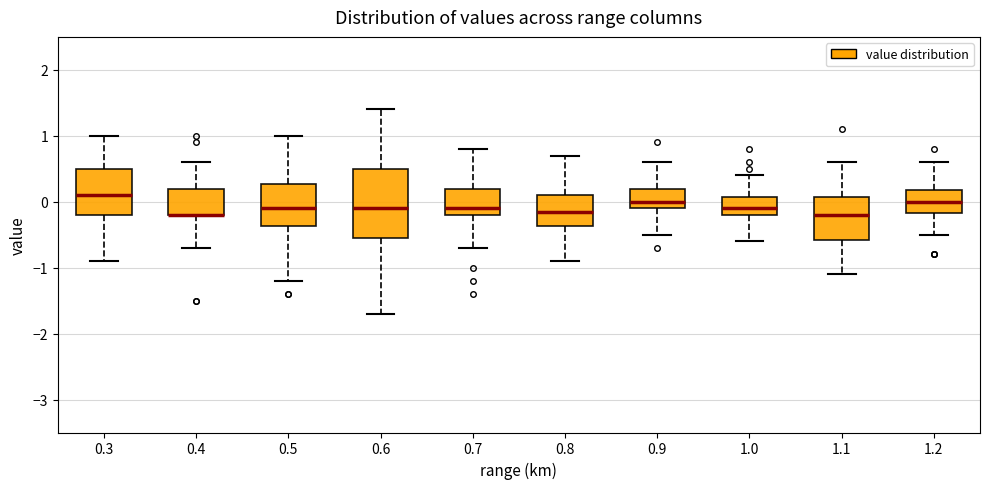

Reading left to right, read every box against the y-axis: the position of its median line, the range the box covers, and the ends of its whiskers. The values are not printed on the chart, so give them approximately, as read against the axis.

0.3: median 0.1, box -0.2 to 0.5, whiskers -0.9 to 1.0
0.4: median -0.2 (drawn on the box's lower edge), box -0.2 to 0.2, whiskers -0.7 to 0.6
0.5: median -0.1, box -0.4 to 0.3, whiskers -1.2 to 1.0
0.6: median -0.1, box -0.5 to 0.5, whiskers -1.7 to 1.4
0.7: median -0.1, box -0.2 to 0.2, whiskers -0.7 to 0.8
0.8: median -0.1, box -0.4 to 0.1, whiskers -0.9 to 0.7
0.9: median 0.0, box -0.1 to 0.2, whiskers -0.5 to 0.6
1.0: median -0.1, box -0.2 to 0.1, whiskers -0.6 to 0.4
1.1: median -0.2, box -0.6 to 0.1, whiskers -1.1 to 0.6
1.2: median 0.0, box -0.2 to 0.2, whiskers -0.5 to 0.6